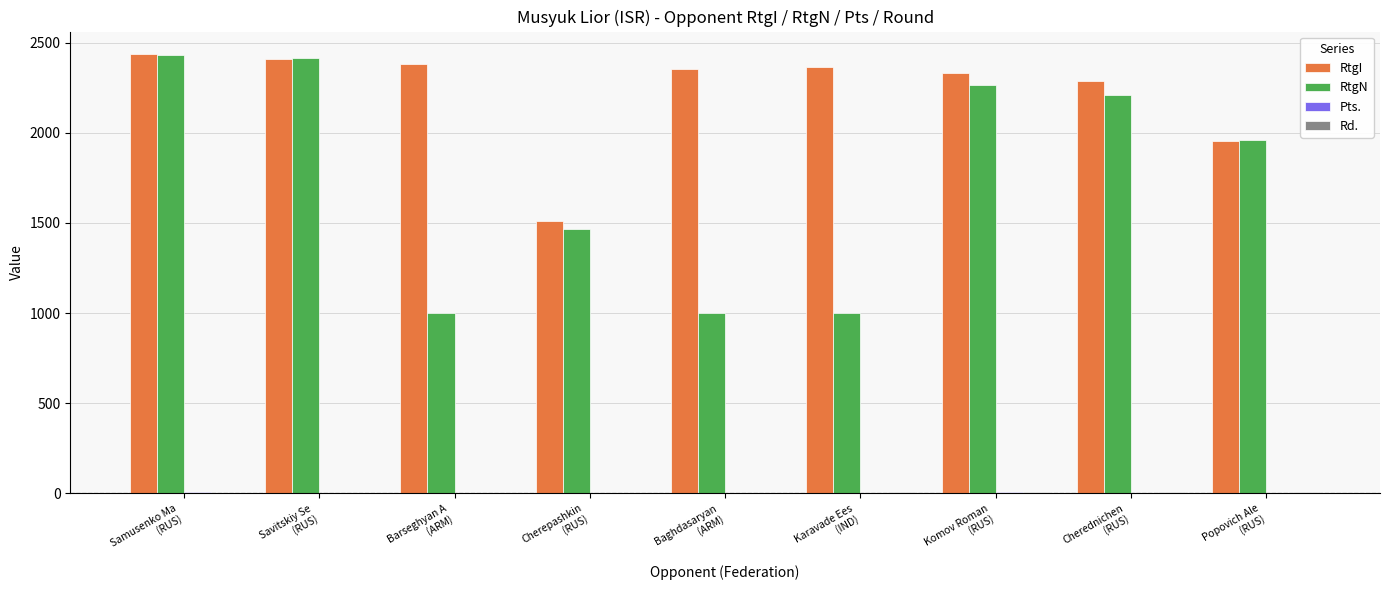

Which series has the largest total across all categories?

RtgI